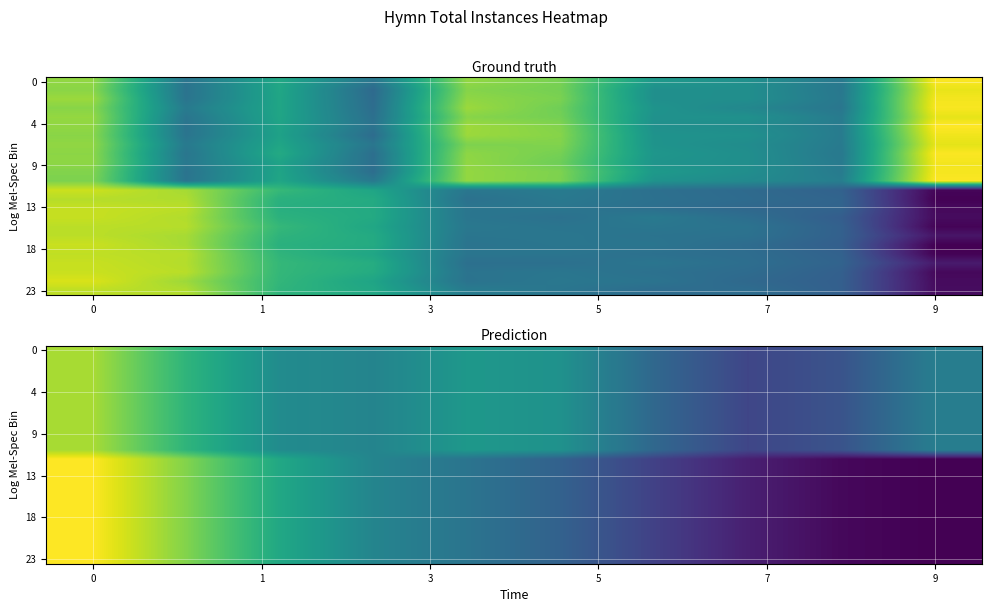

What is the smallest value displayed?

3.4